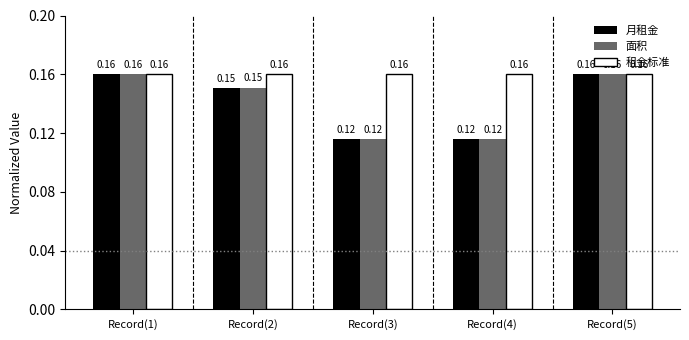

True or false: 面积 has a value of 0.2 at Record(3).

False